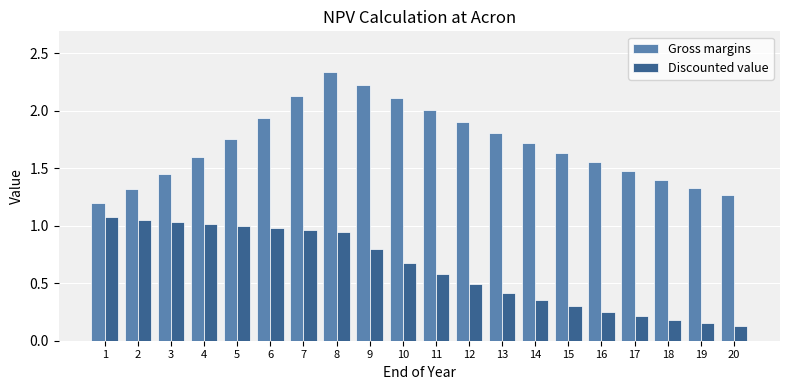

What is the sum of all Gross margins values?

34.1